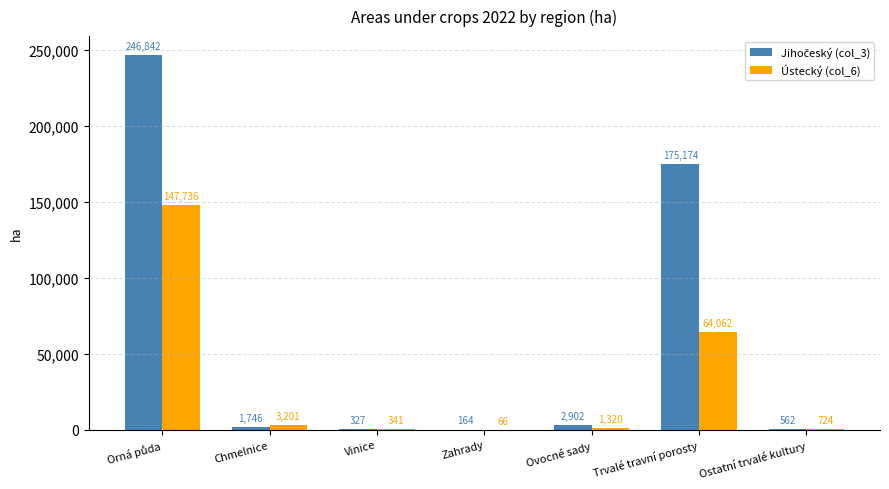

How many data points in Ústecký (col_6) are above 1319?

4